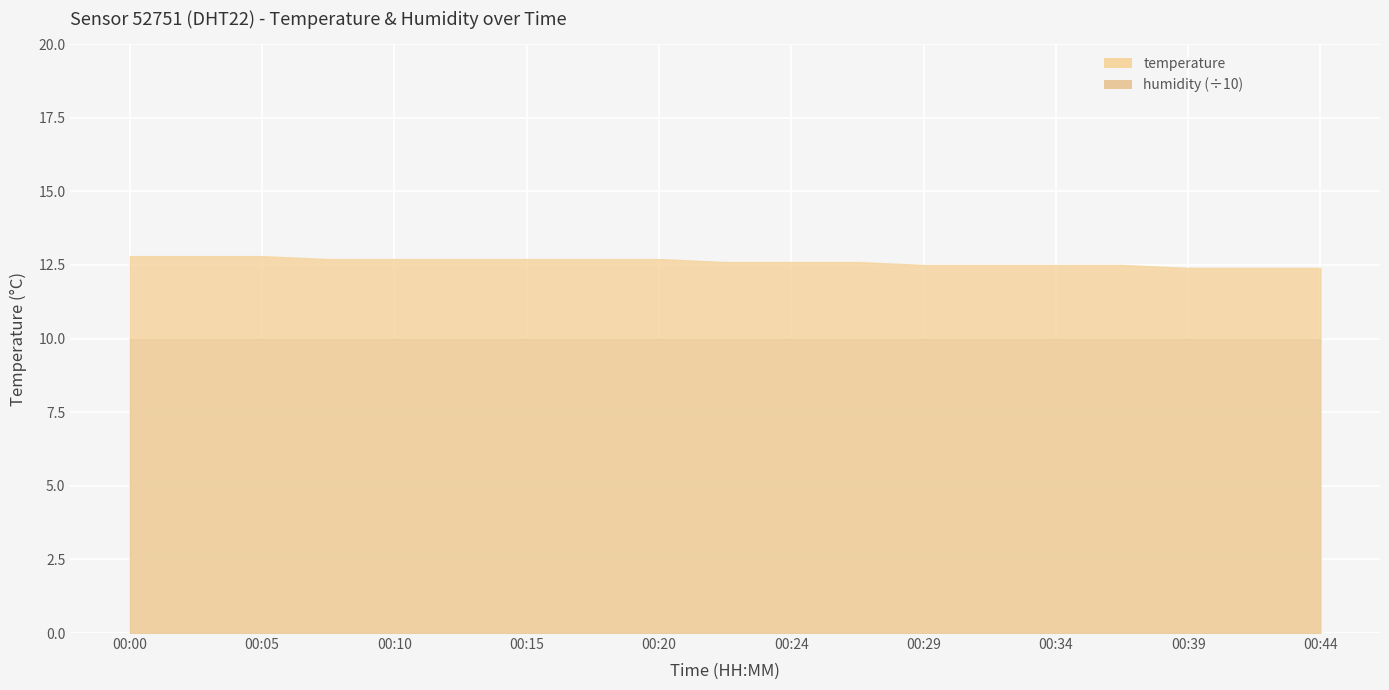

The chart shows a value of 12.7 at 00:12. True or false?

True